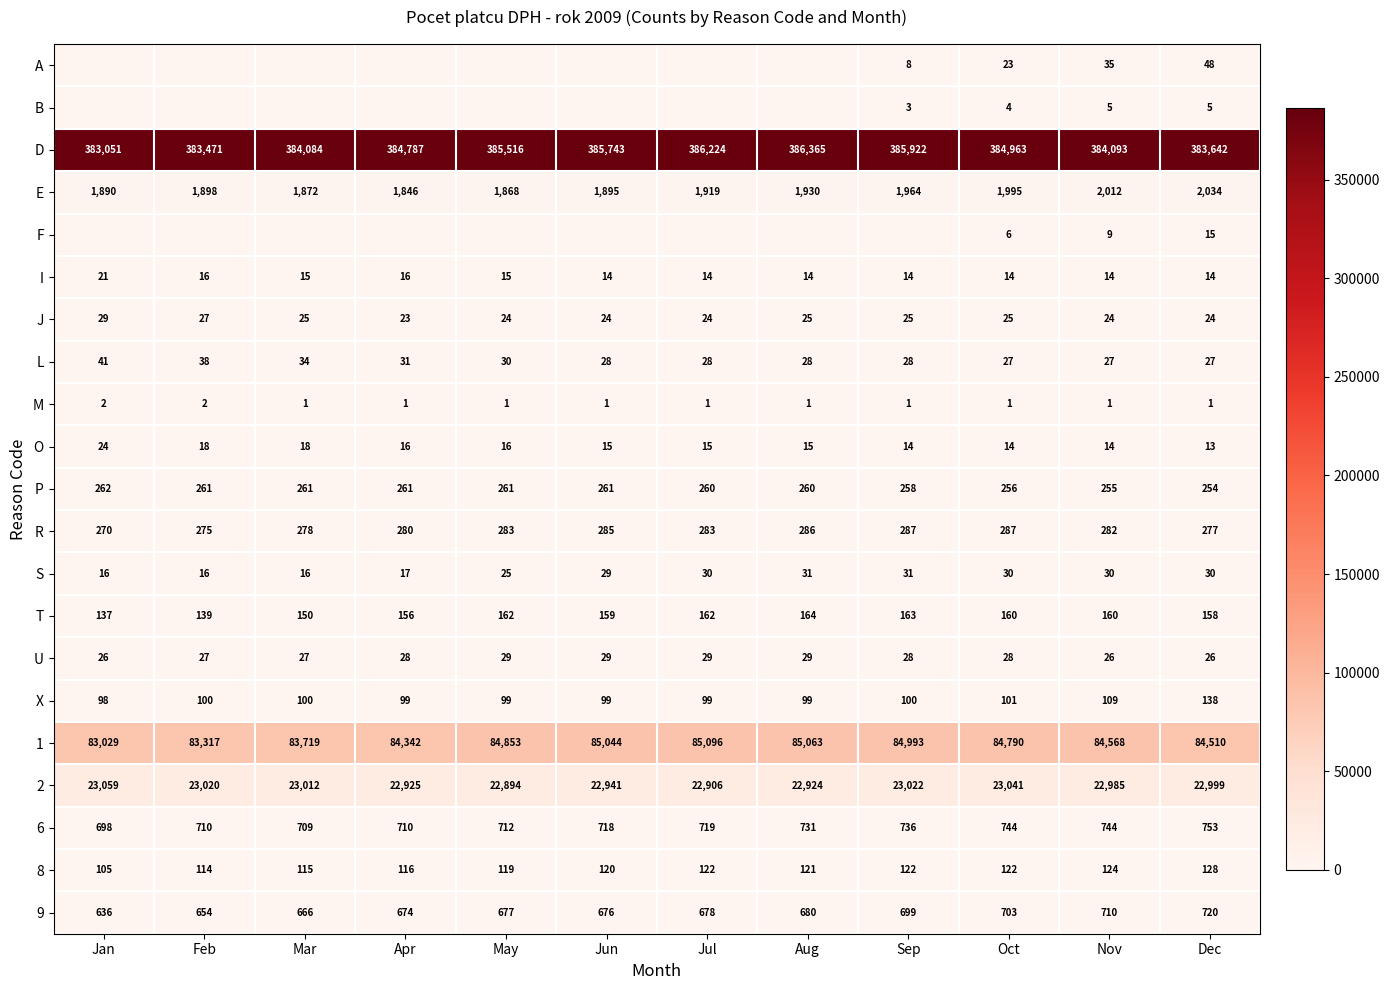

Which category has the highest value across all series?

Aug